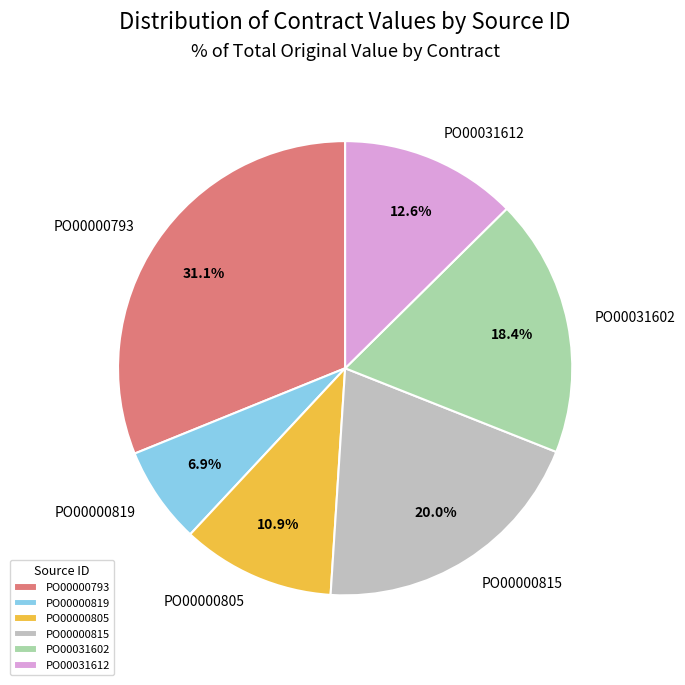

Does PO00000793 represent more than half of the total?

No